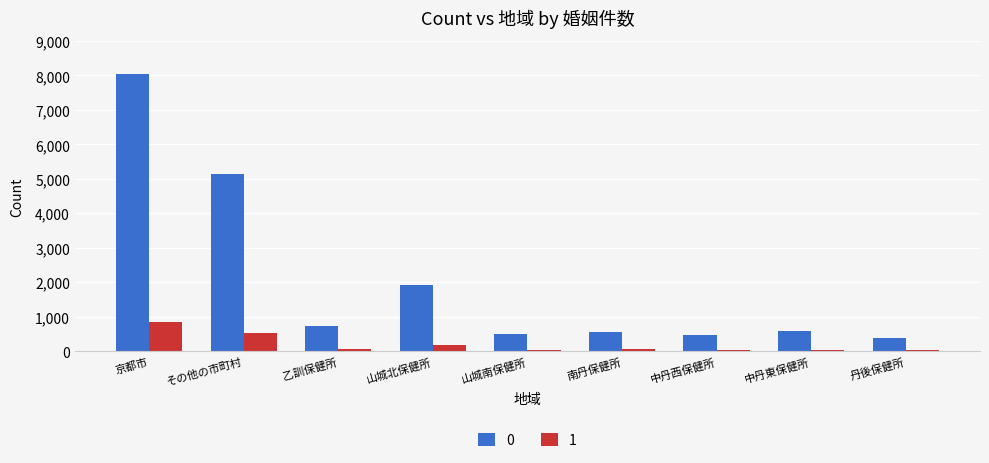

Which category has the highest value in the 0 series?

京都市